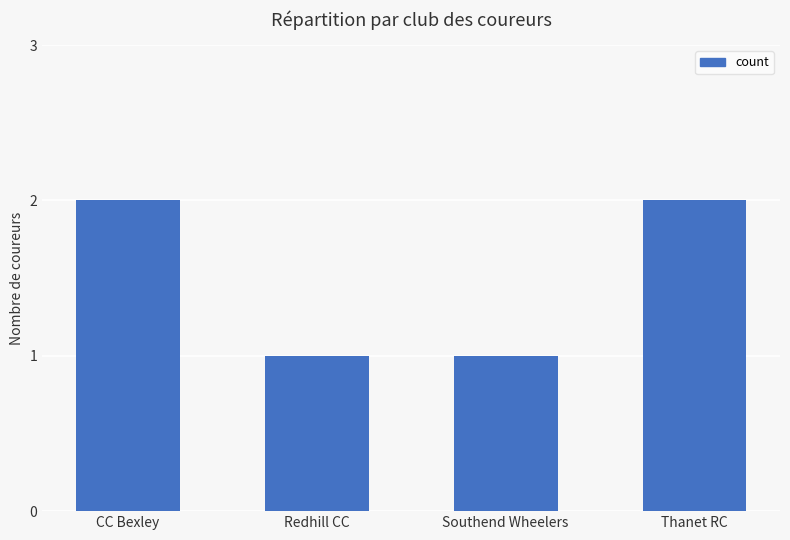

What is the change in value from Redhill CC to Thanet RC?

+1